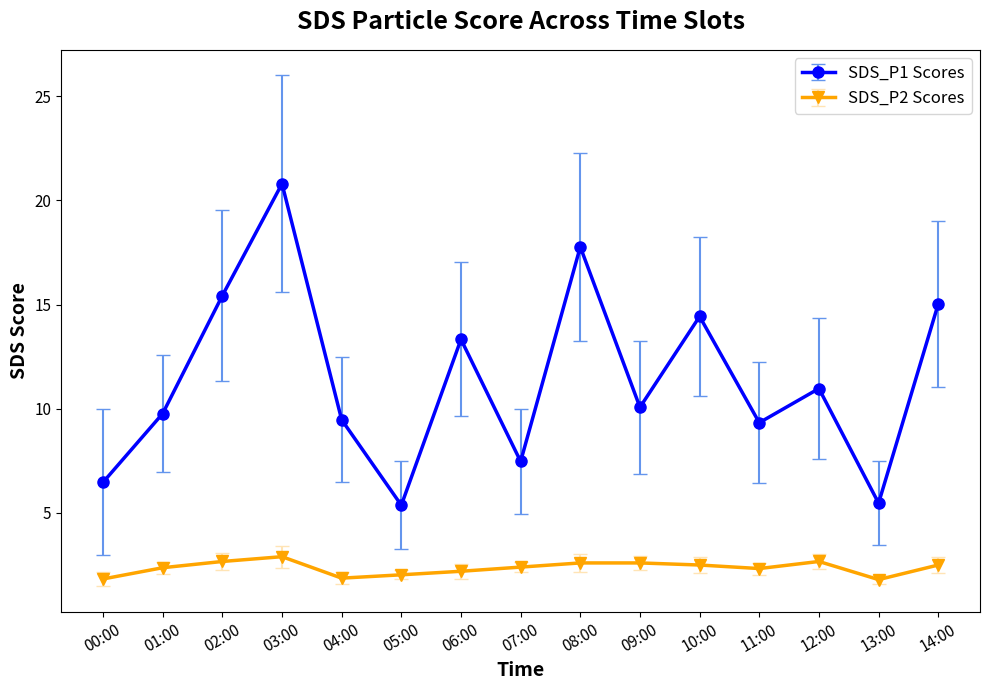

Rank the series by their maximum value, from highest to lowest.

SDS_P1 Scores, SDS_P2 Scores